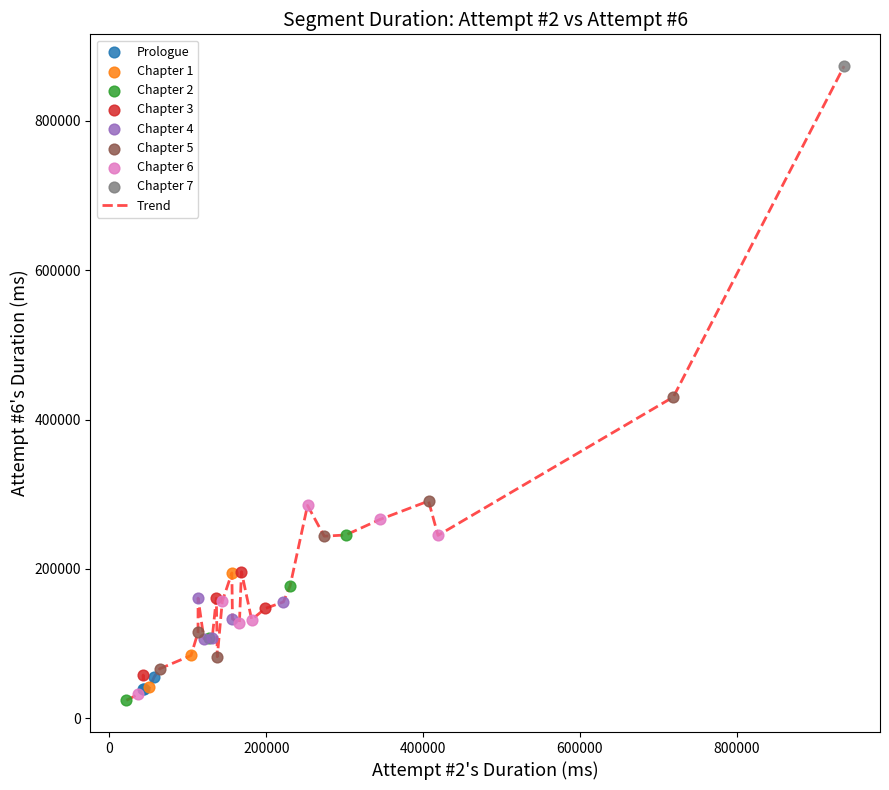

What is the greatest value displayed?

873477